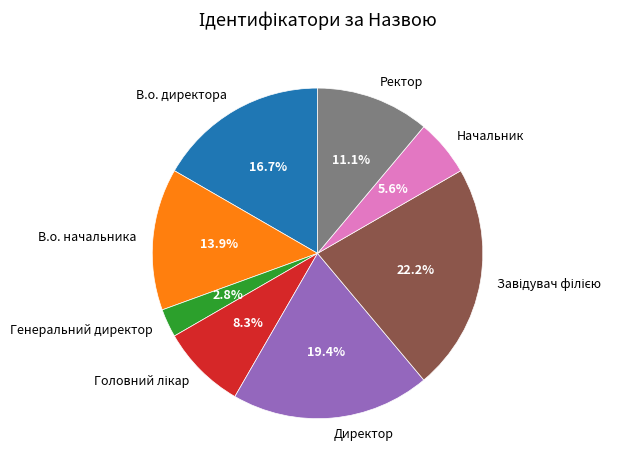

To the nearest percent, what is the combined percentage of Директор and Начальник?

25%